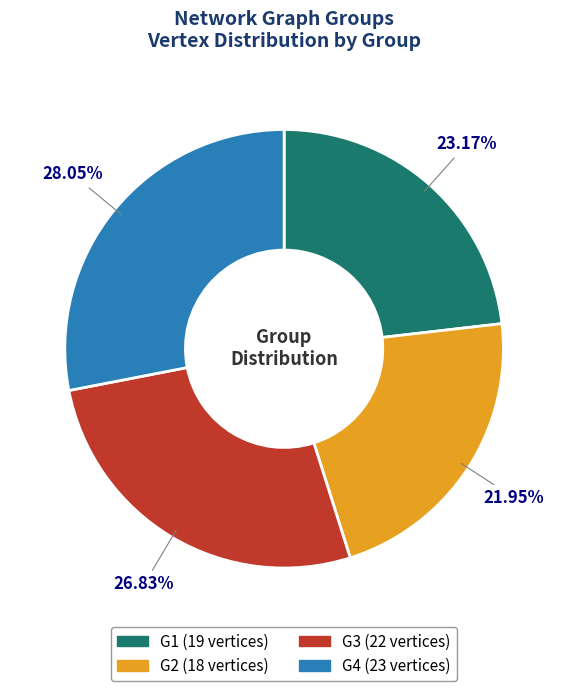

Rank the categories by value from highest to lowest.

G4, G3, G1, G2